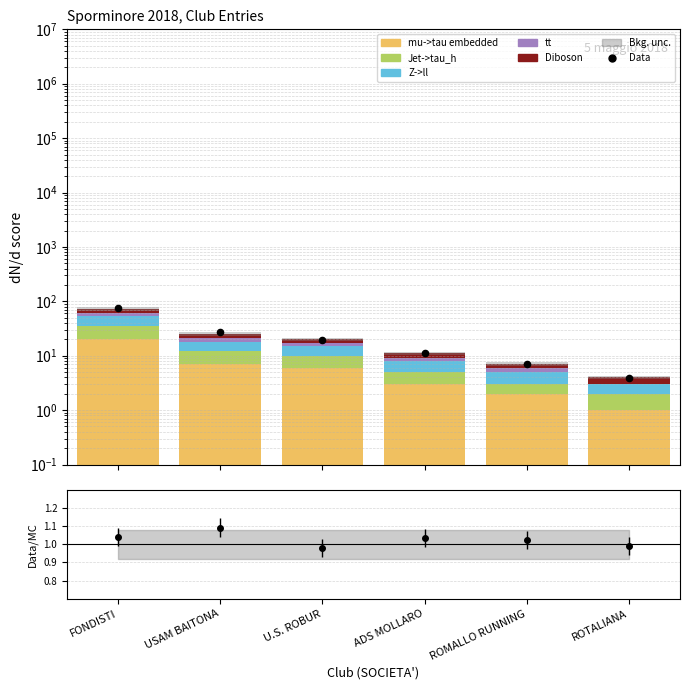

At which category is the sum across all series the highest?

FONDISTI